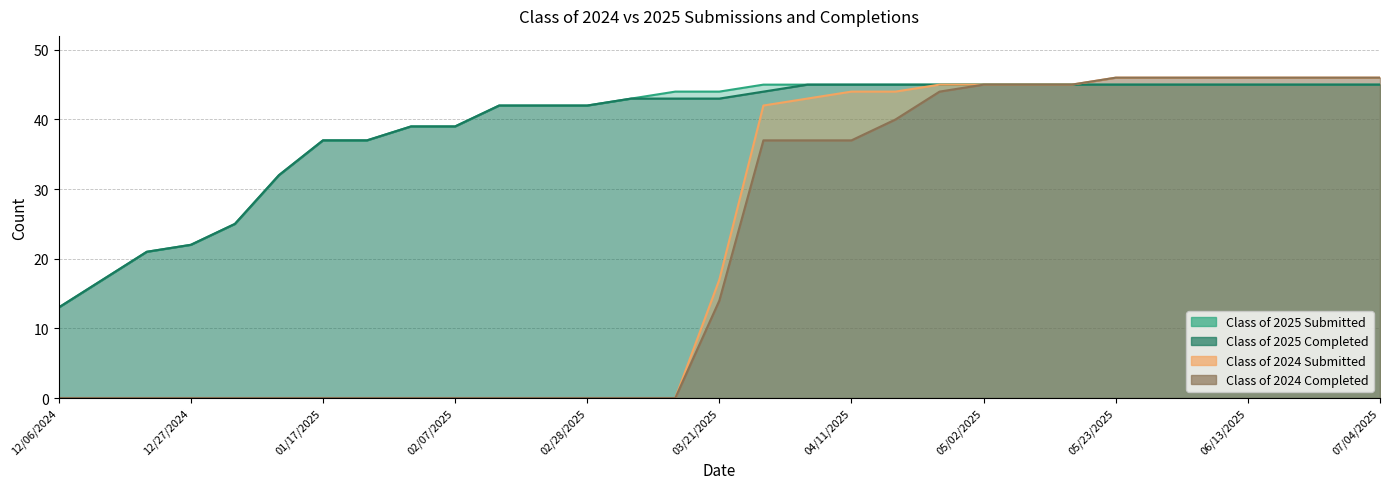

Is the value of Class of 2024 Completed at 01/10/2025 greater than the value of Class of 2025 Submitted at 12/27/2024?

No